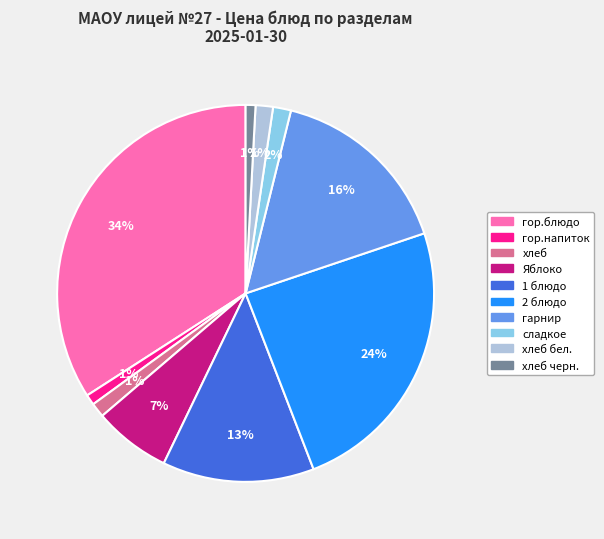

Does any single category account for the majority?

No